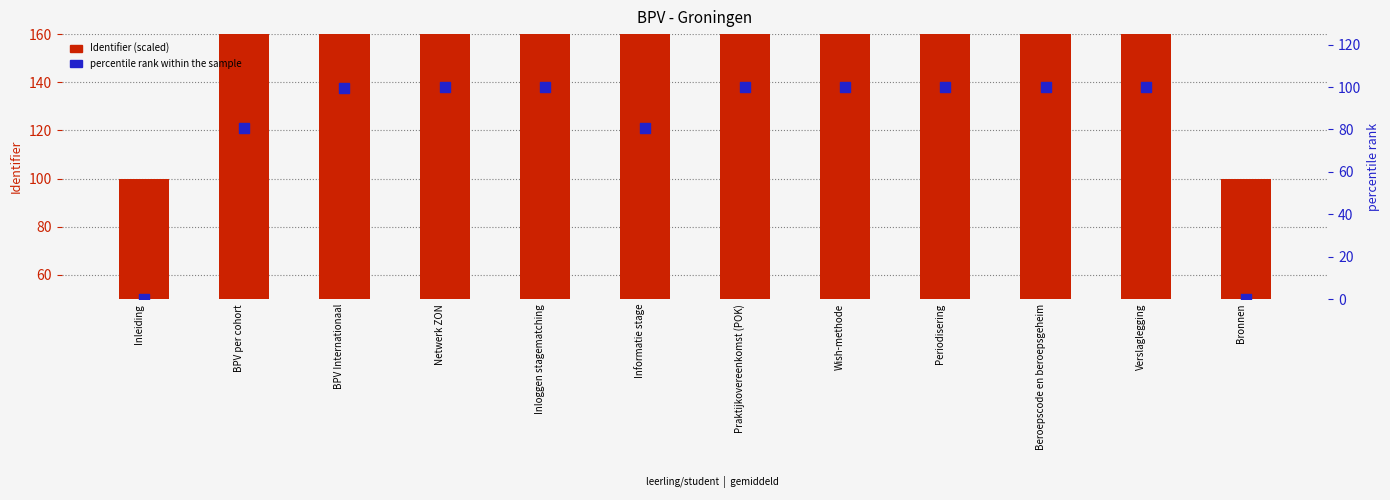

Is the value of percentile rank within the sample at Periodisering greater than the value of Identifier (scaled) at BPV Internationaal?

No